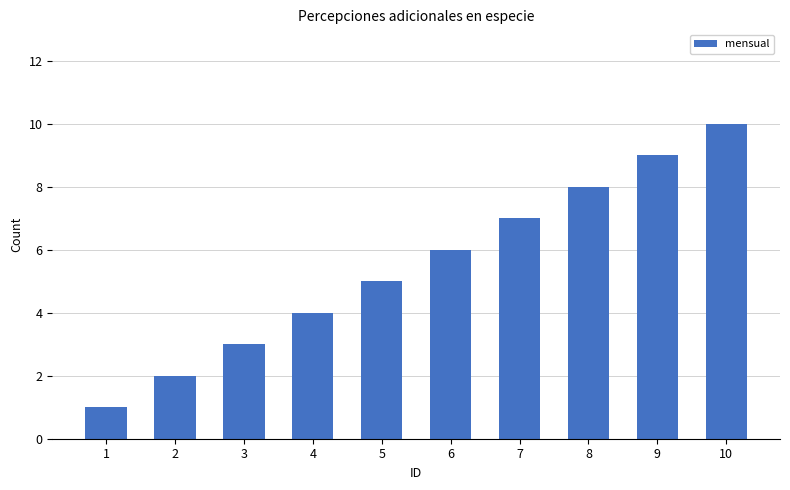

What is the difference between the values at 1 and 7?

6